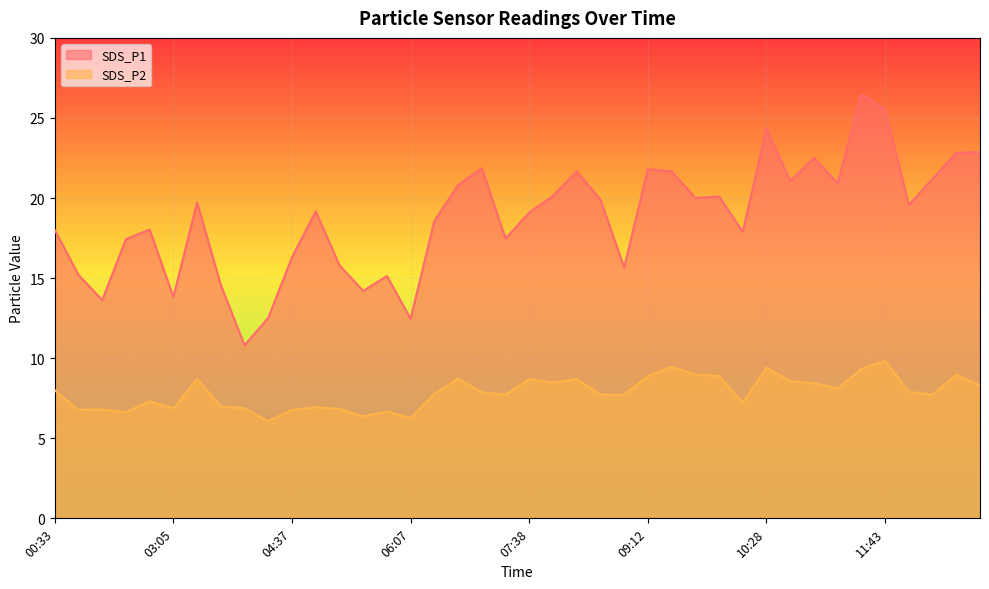

List the labels in order of SDS_P1 value, largest first.

11:28, 11:43, 10:28, 12:44, 12:29, 10:58, 07:08, 09:12, 08:24, 09:27, 12:14, 10:43, 11:13, 06:53, 08:09, 09:57, 09:42, 08:40, 03:21, 11:58, 04:52, 07:38, 06:38, 02:50, 00:33, 10:12, 07:23, 02:35, 04:37, 05:07, 08:56, 01:34, 05:52, 03:51, 05:37, 03:05, 01:50, 04:22, 06:07, 04:06